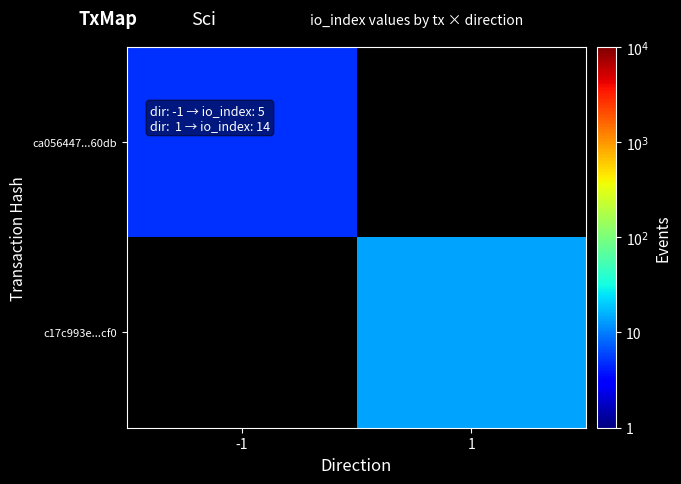

Rank the series at -1 from highest to lowest value.

ca056447...60db, c17c993e...cf0